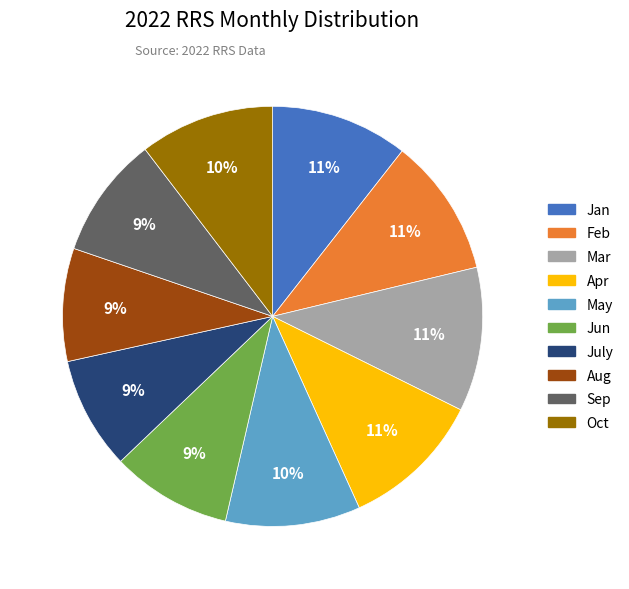

Do Feb and Jun together represent more than half of the pie?

No